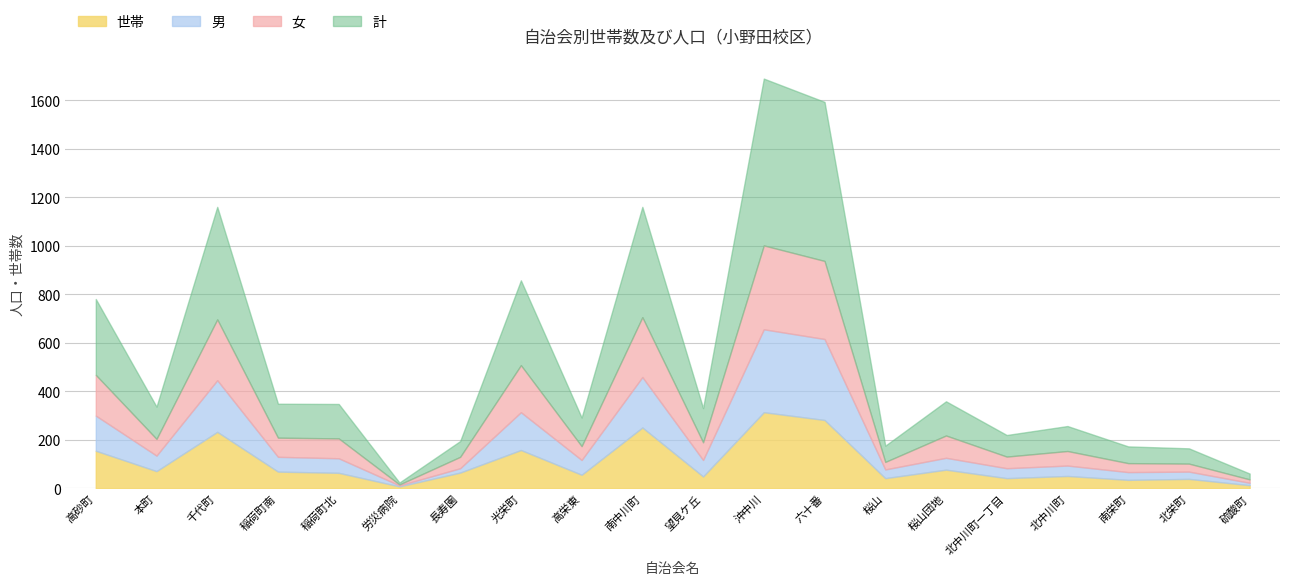

Reading right to left, extract all data points from this chart.

男: 10	30	32	43	41	49	36	334	342	68	208	61	156	18	4	60	61	213	64	145
女: 14	33	37	60	48	92	31	322	346	73	247	57	194	47	4	82	79	251	69	168
世帯: 13	39	35	51	42	77	42	282	314	49	251	56	158	65	8	64	69	233	71	155
計: 24	63	69	103	89	141	67	656	688	141	455	118	350	65	8	142	140	464	133	313